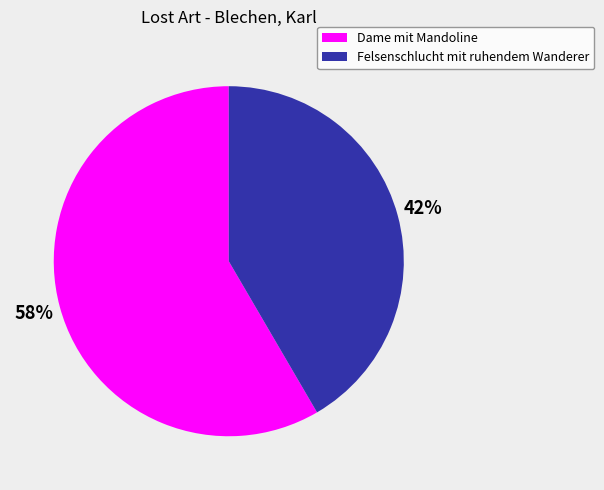

Count the number of slices in the pie.

2